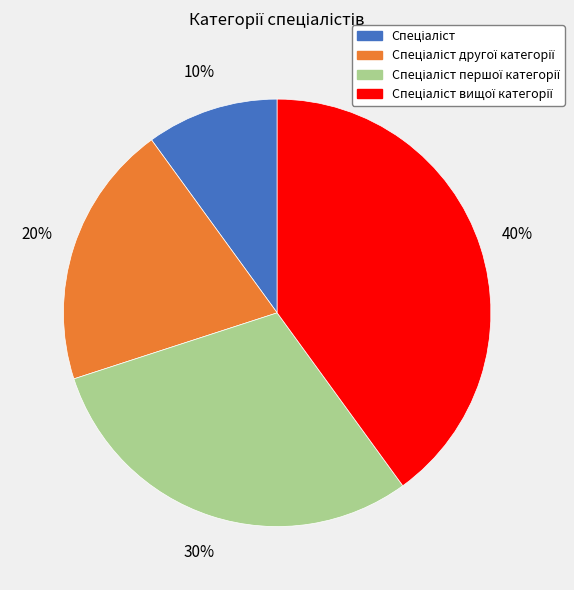

To the nearest percent, what is the average slice percentage?

25%